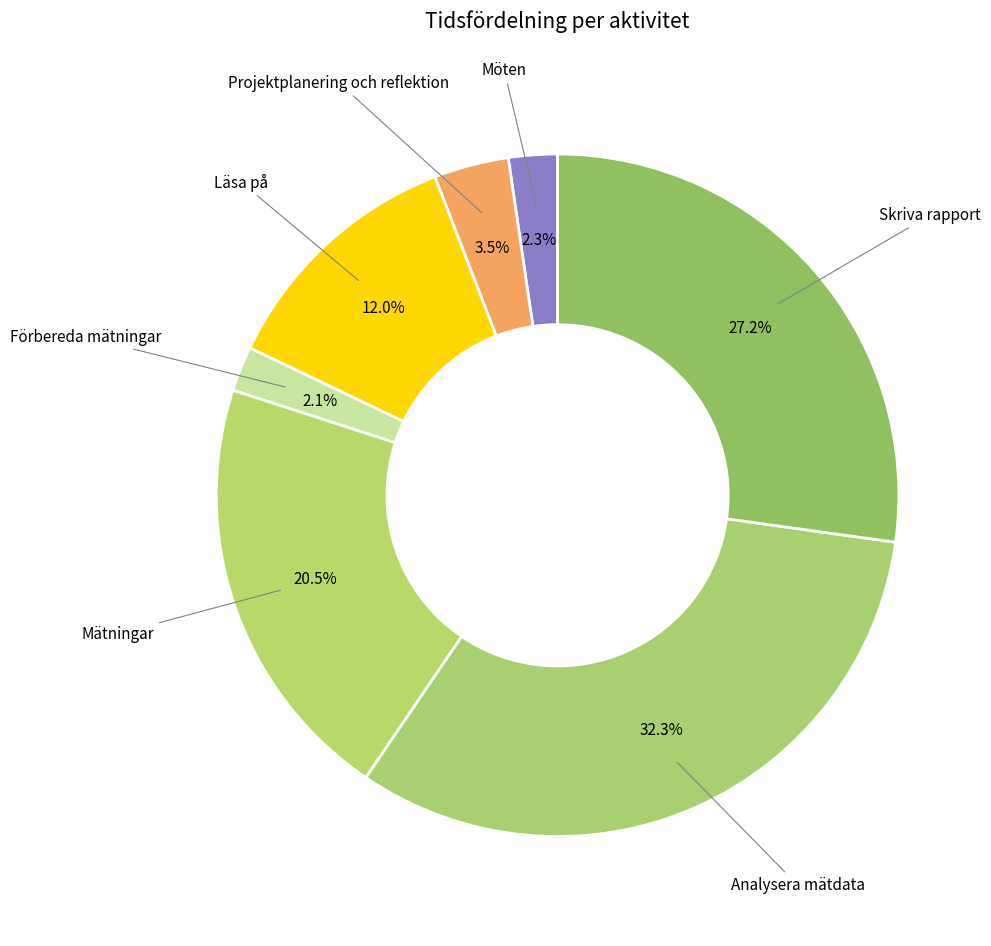

What percentage is NOT represented by Möten?

97.7%